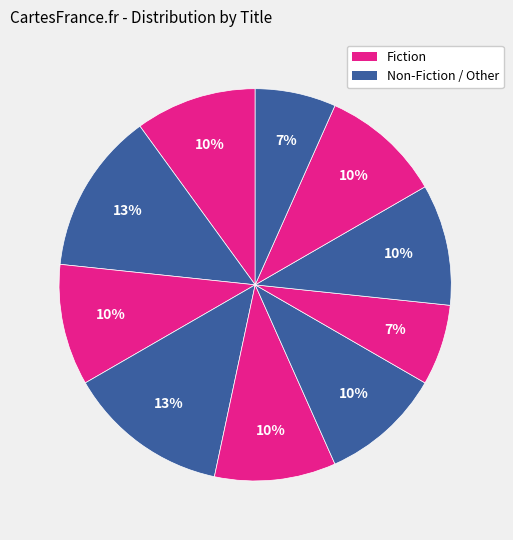

How many slices are in this pie chart?

10